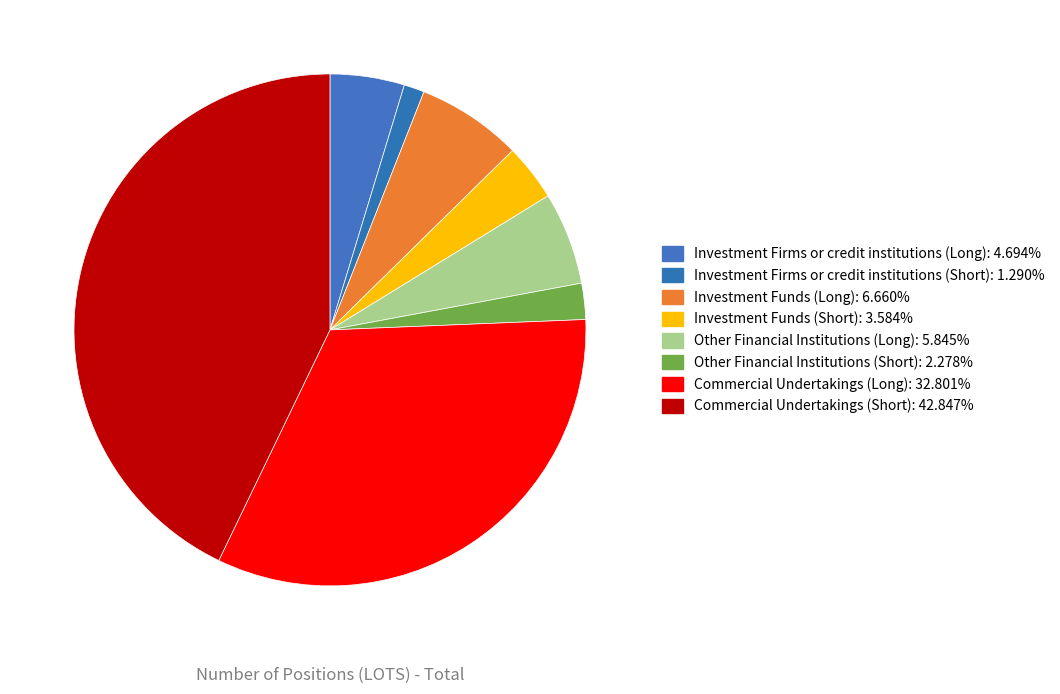

Is there any slice that represents more than half of the pie?

No